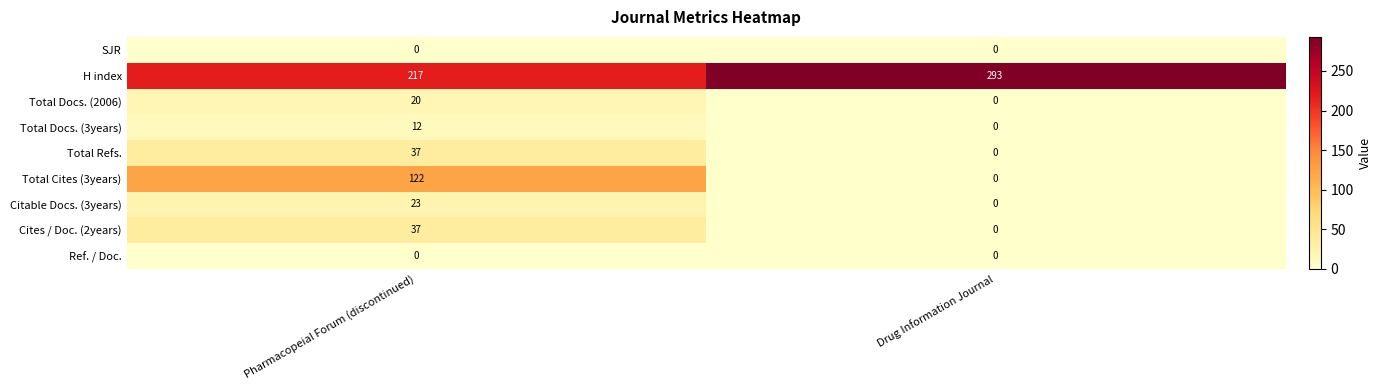

At which category is the sum across all series the highest?

Pharmacopeial Forum (discontinued)